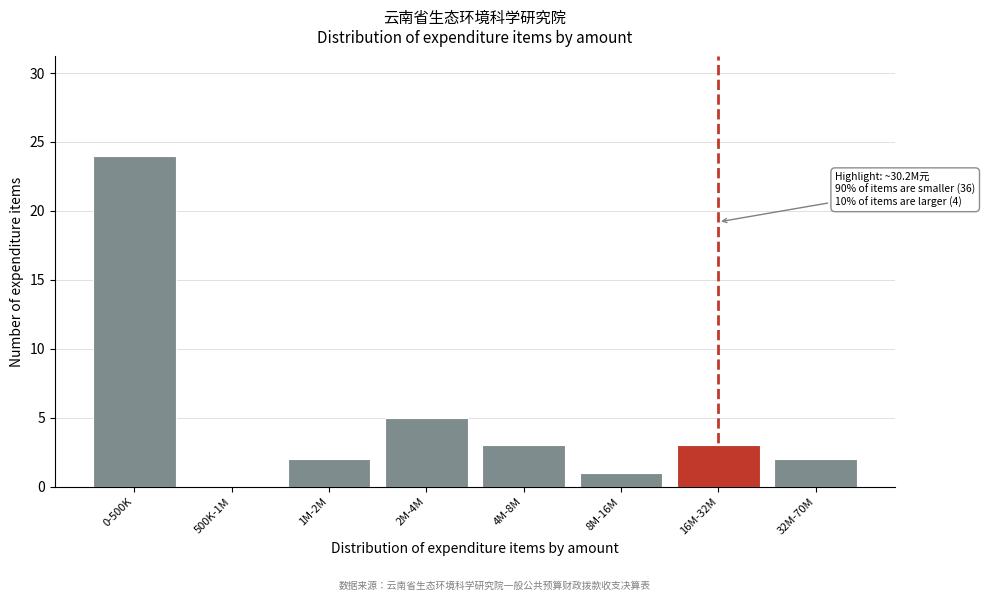

Reading right to left, transcribe all the data shown in this chart.

32M-70M=2	16M-32M=3	8M-16M=1	4M-8M=3	2M-4M=5	1M-2M=2	500K-1M=0	0-500K=24